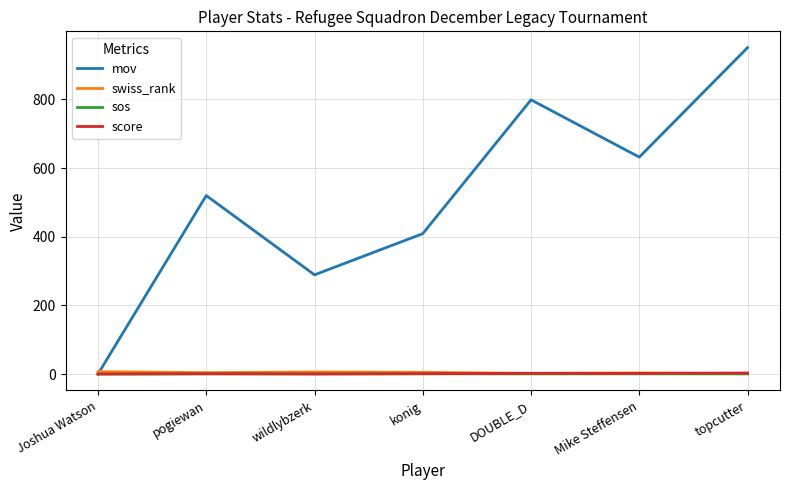

The value of mov at pogiewan is 783.6. True or false?

False